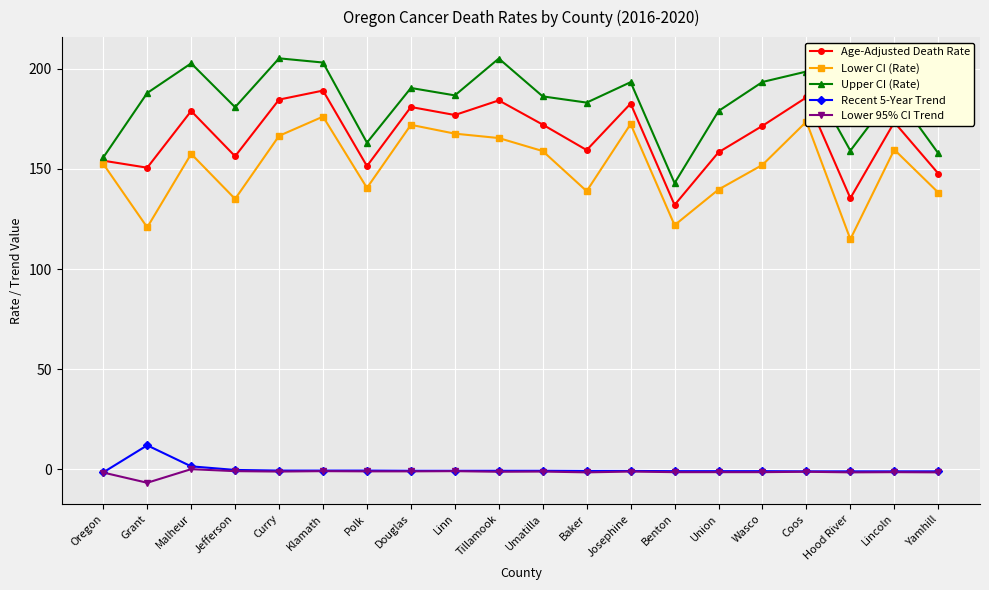

What is the maximum value for Lower CI (Rate)?

176.1